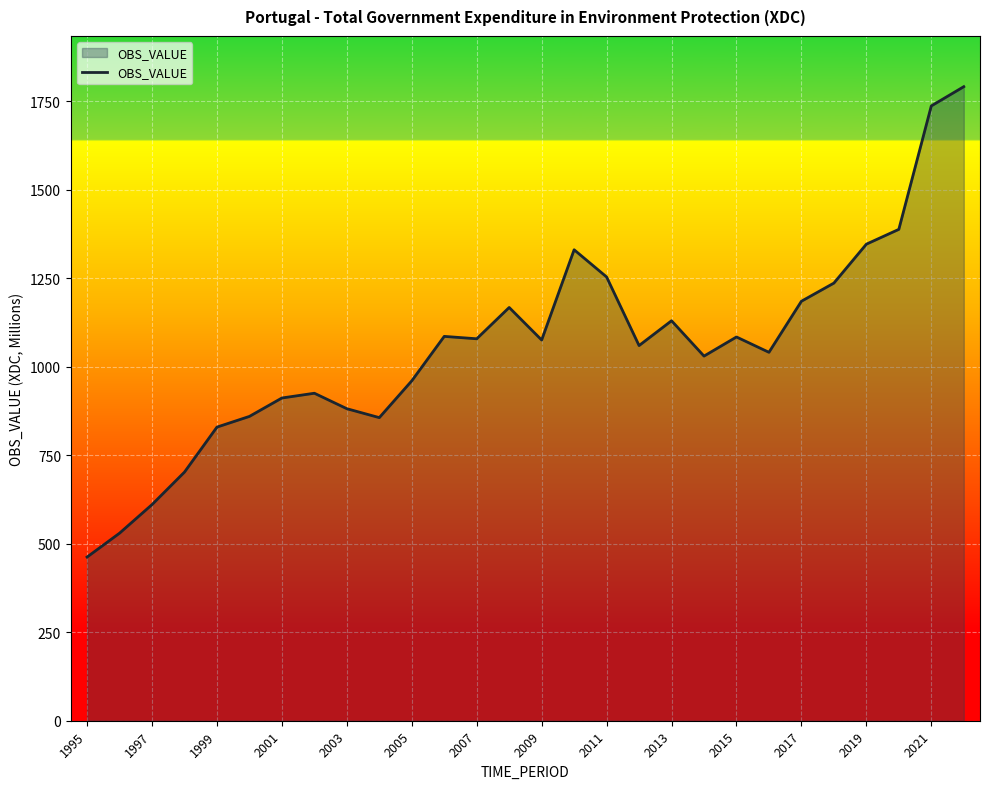

Does the chart have visible grid lines?

Yes